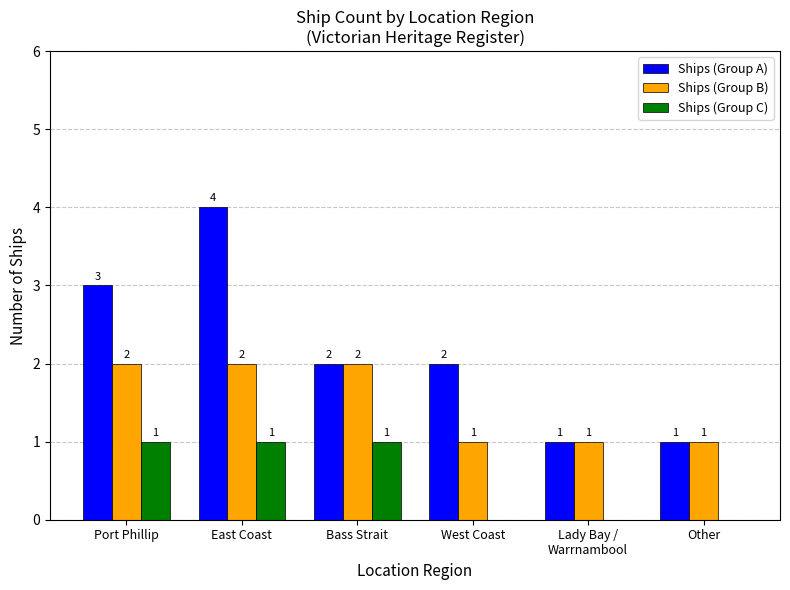

Reading left to right, extract all data points from this chart.

Ships (Group A): Port Phillip=3	East Coast=4	Bass Strait=2	West Coast=2	Lady Bay /
Warrnambool=1	Other=1
Ships (Group B): Port Phillip=2	East Coast=2	Bass Strait=2	West Coast=1	Lady Bay /
Warrnambool=1	Other=1
Ships (Group C): Port Phillip=1	East Coast=1	Bass Strait=1	West Coast=0	Lady Bay /
Warrnambool=0	Other=0